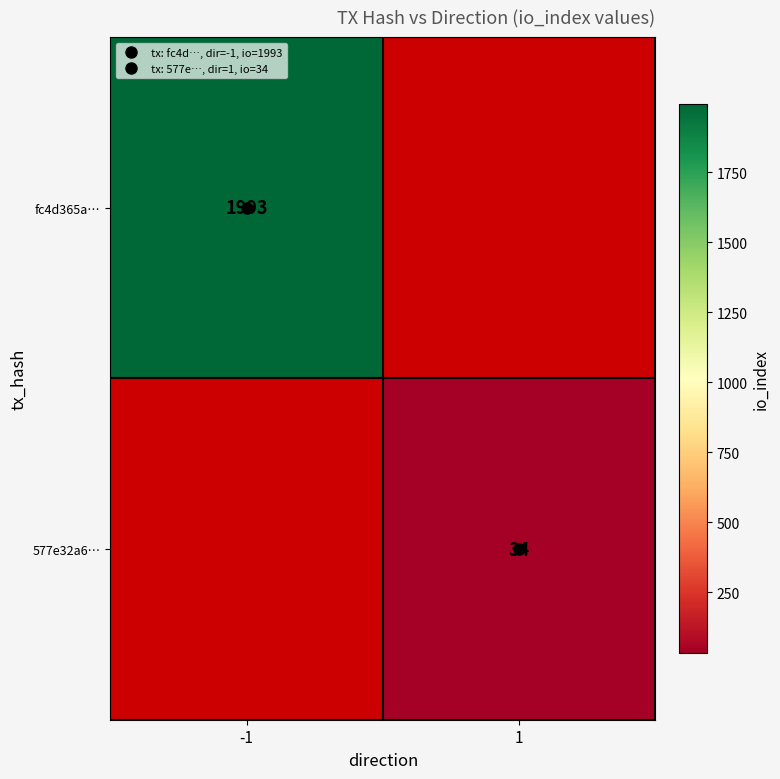

Which category has the highest value in the fc4d365a… series?

-1